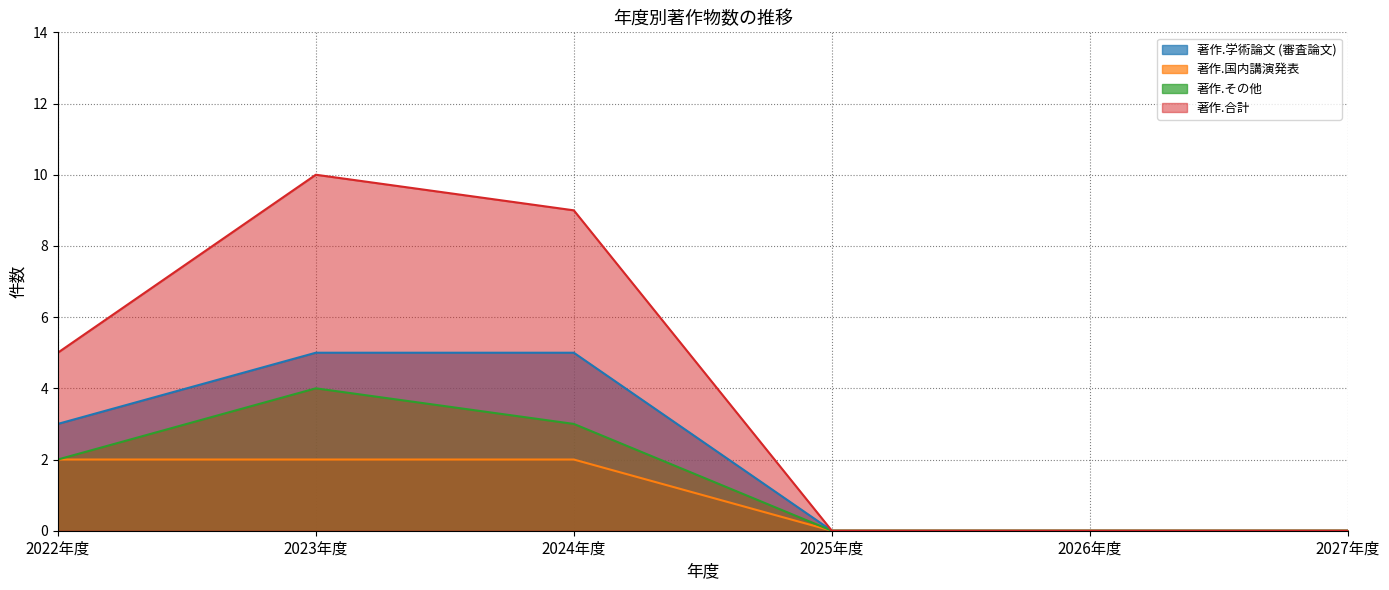

The value of 著作.その他 at 2026年度 is 3. True or false?

False